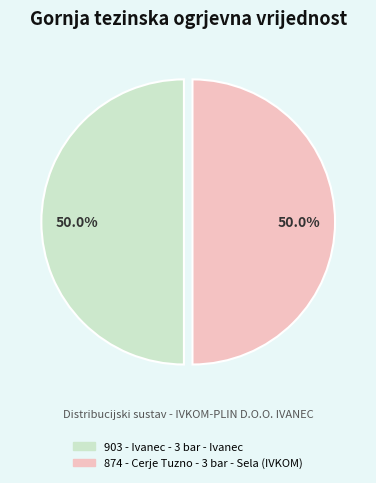

How many slices are in this pie chart?

2